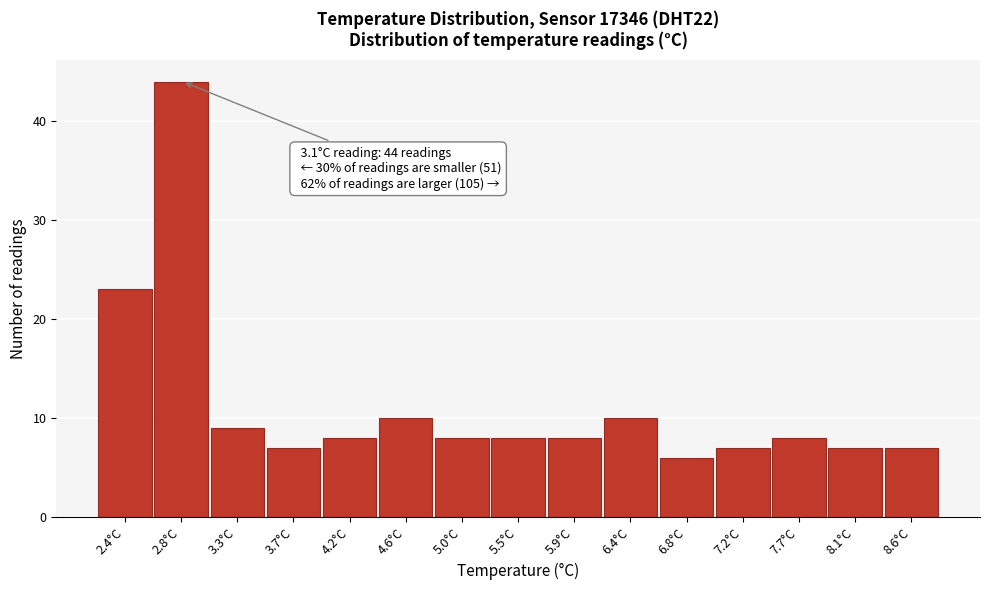

Reading right to left, what are all the values shown in this chart?

7	7	8	7	6	10	8	8	8	10	8	7	9	44	23